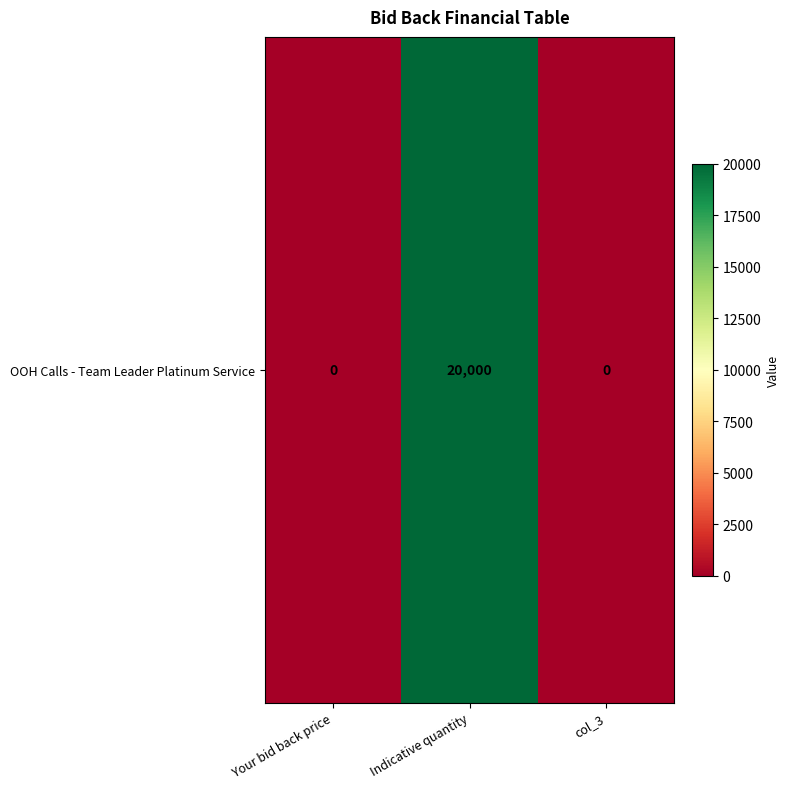

Reading left to right, list all the values displayed in this chart.

Your bid back price=0	Indicative quantity=20000	col_3=0